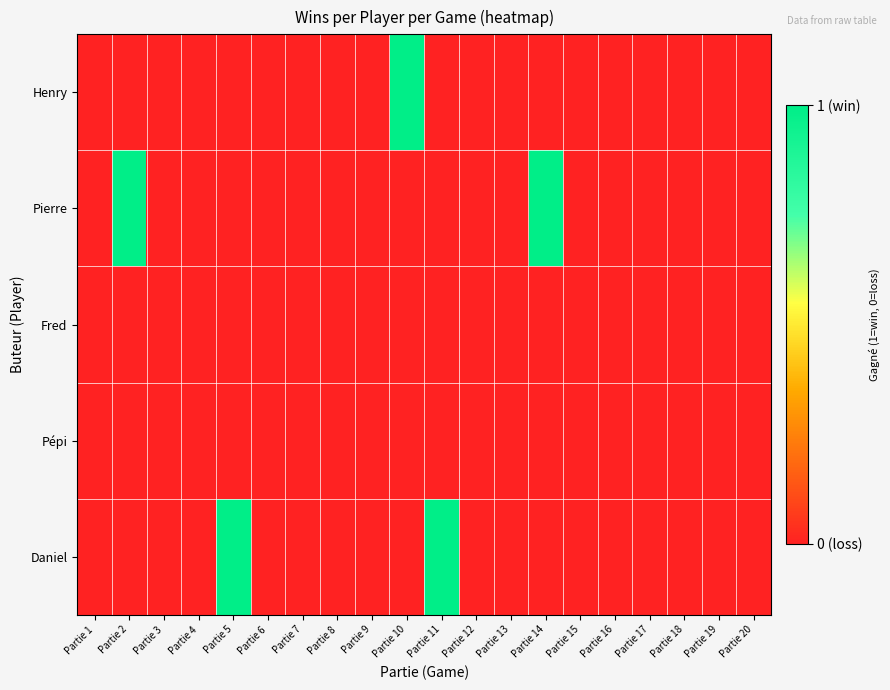

Which series has the widest spread of values?

Henry